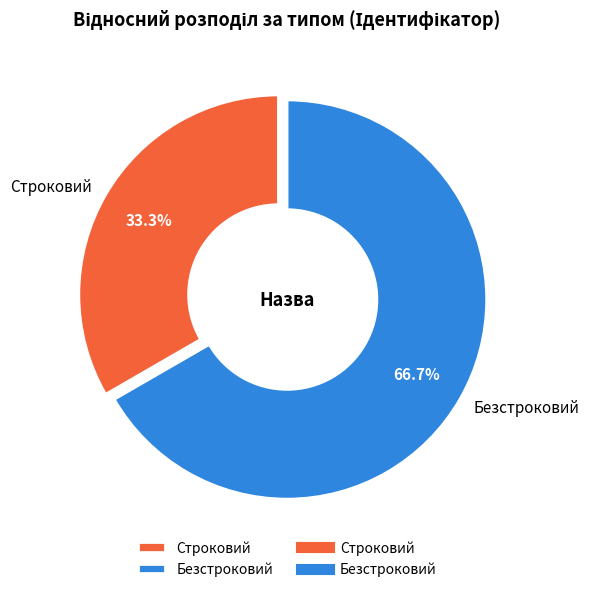

What portion of the pie excludes Безстроковий?

33.3%